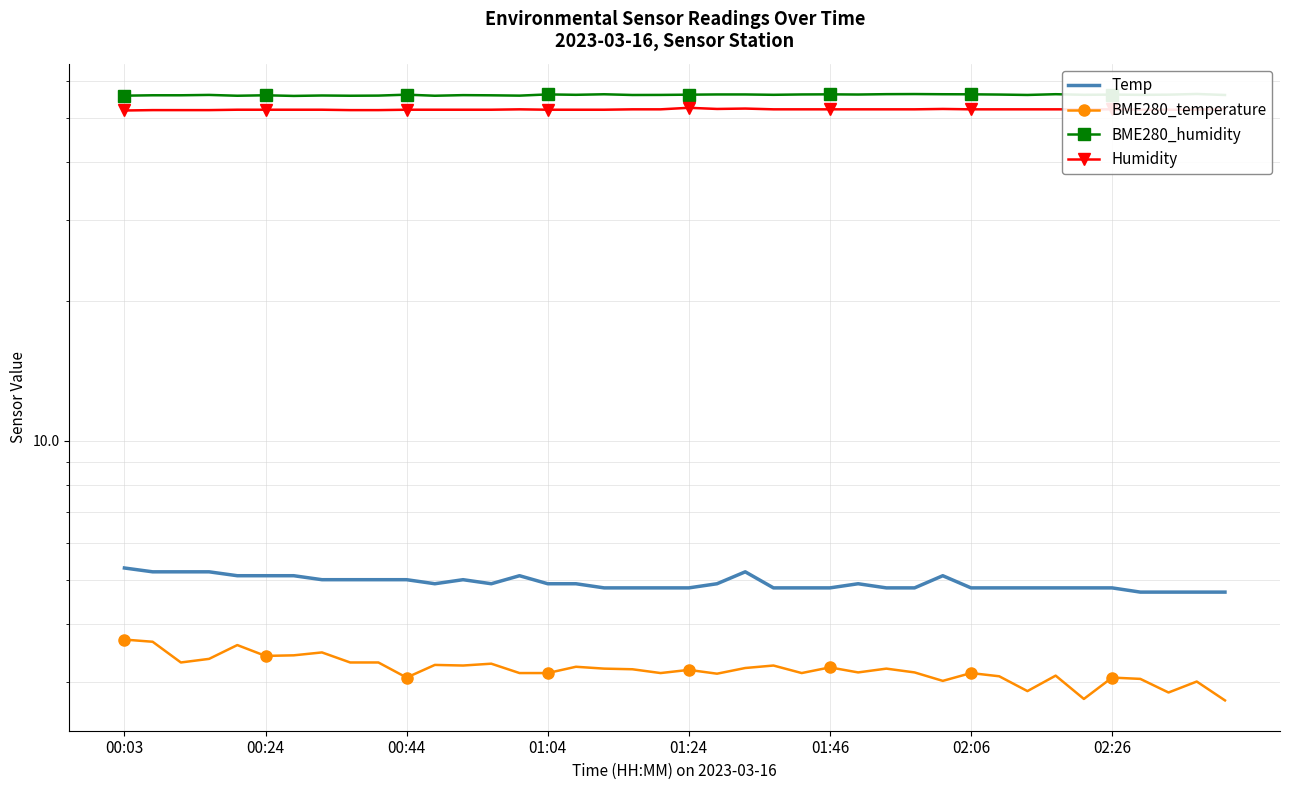

Which category has the lowest value across all series?

39